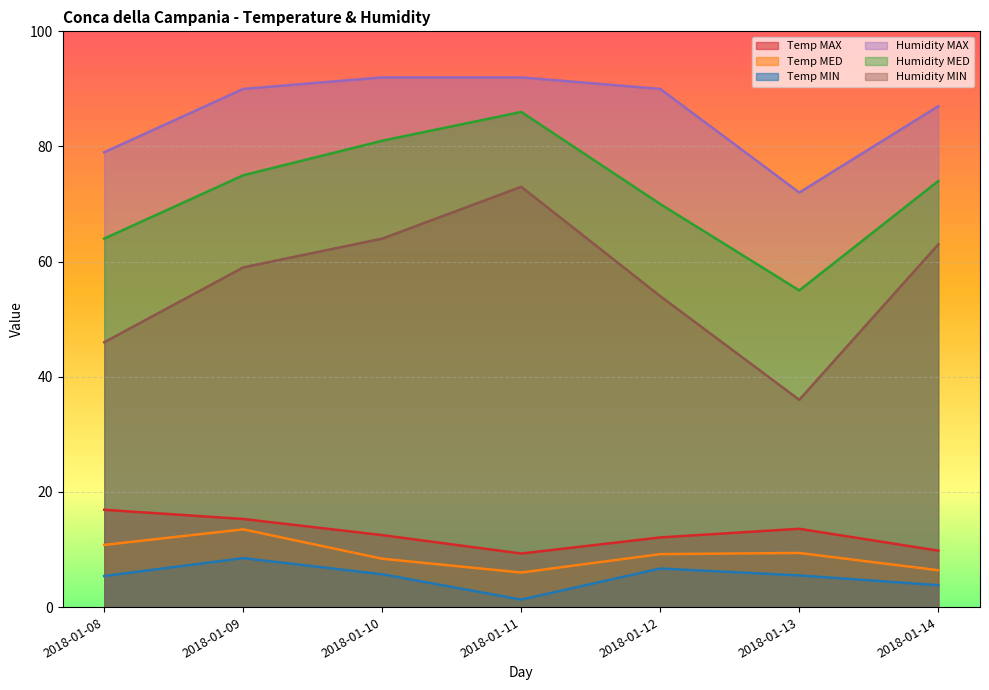

Rank the series at 2018-01-10 from highest to lowest value.

Humidity MAX, Humidity MED, Humidity MIN, Temp MAX, Temp MED, Temp MIN